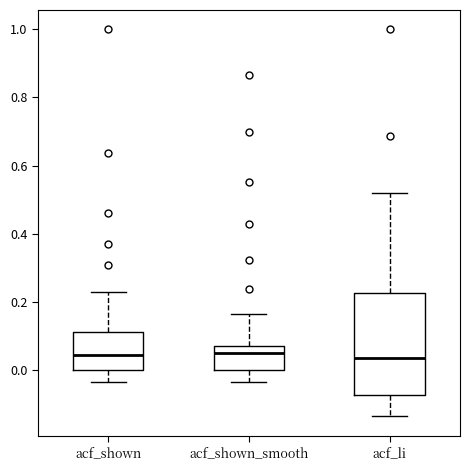

Reading left to right, transcribe this box plot: for each box, give where its median line is, the range the box spans, and where its two whiskers end, as read against the y-axis. The values are not printed on the chart, so give them approximately, as read against the axis.

acf_shown: median 0.04, box 0.00 to 0.12, whiskers -0.04 to 0.24
acf_shown_smooth: median 0.04, box 0.00 to 0.08, whiskers -0.04 to 0.16
acf_li: median 0.04, box -0.08 to 0.22, whiskers -0.14 to 0.52